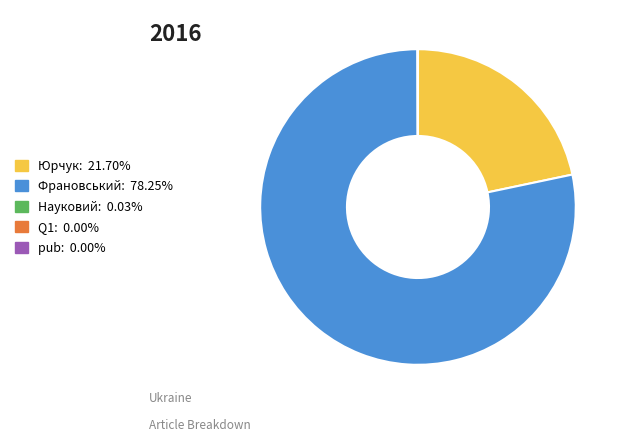

Does Франовський: 78.25% account for over 50% of the chart?

Yes